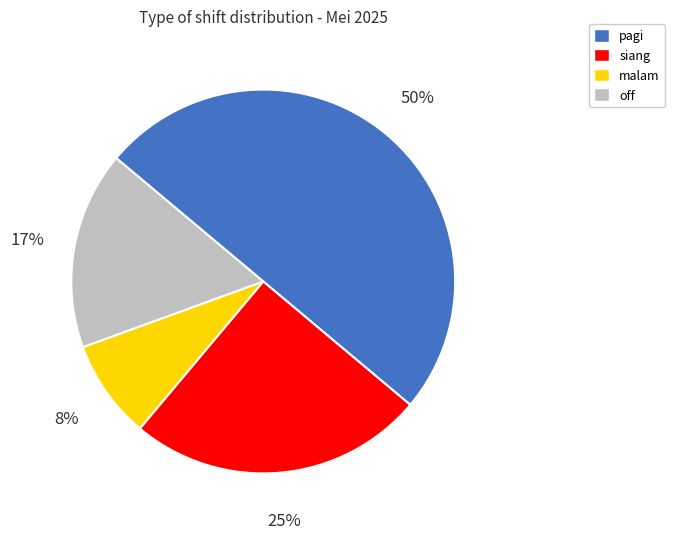

Do off and malam together represent more than half of the pie?

No